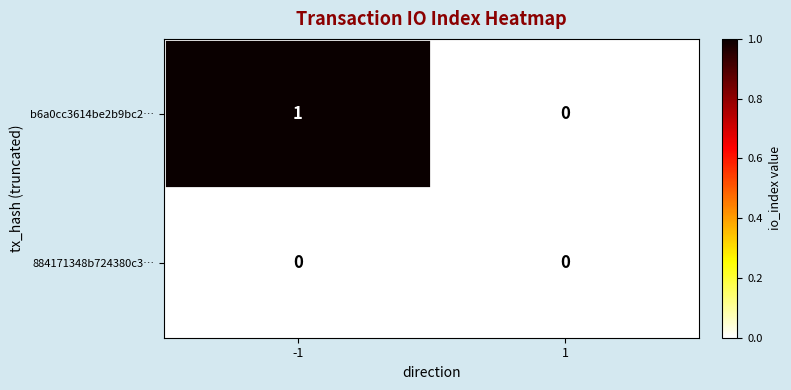

Which series changed the most between -1 and 1?

b6a0cc3614be2b9bc2…